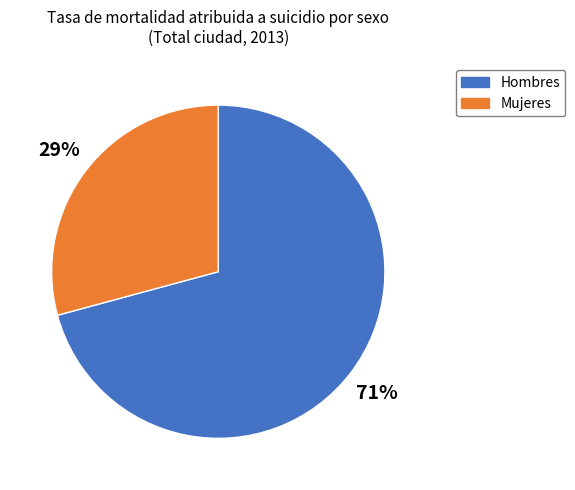

The Mujeres slice represents 29% of the pie. True or false?

True